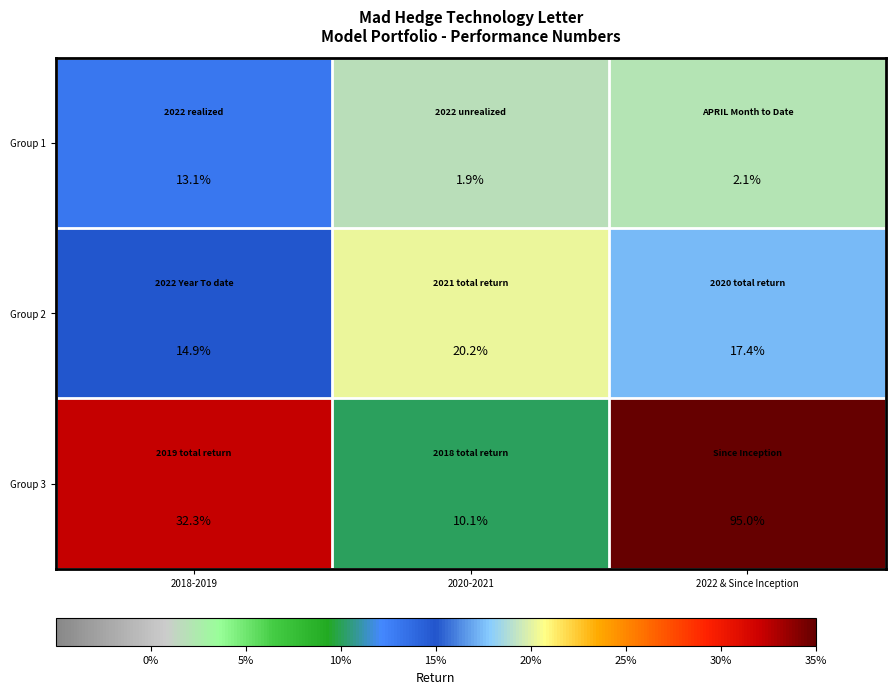

Which series has the widest spread of values?

Group 3